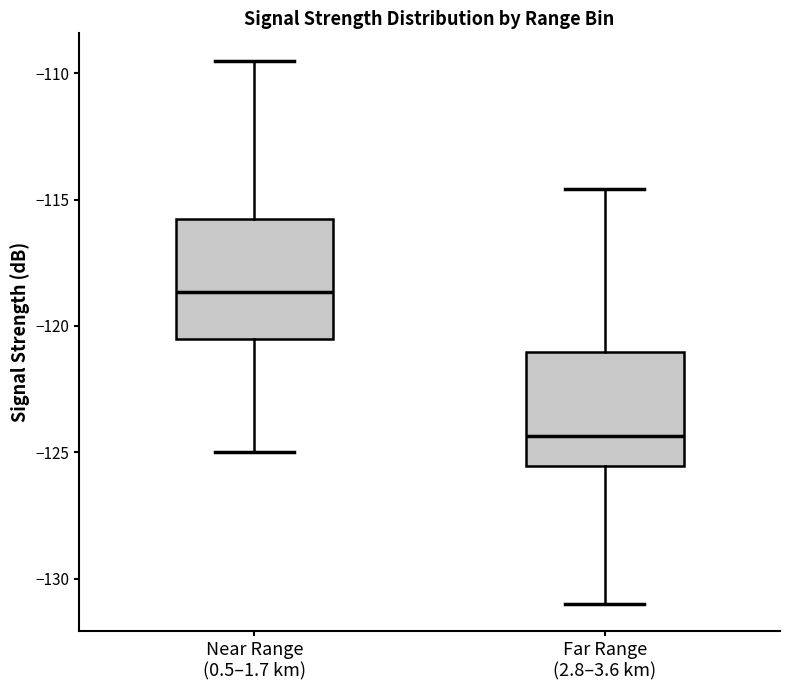

Reading left to right, transcribe this box plot: for each box, give where its median line is, the range the box spans, and where its two whiskers end, as read against the y-axis. The values are not printed on the chart, so give them approximately, as read against the axis.

Near Range (0.5–1.7 km): median -118.5, box -120.5 to -115.5, whiskers -125.0 to -109.5
Far Range (2.8–3.6 km): median -124.5, box -125.5 to -121.0, whiskers -131.0 to -114.5